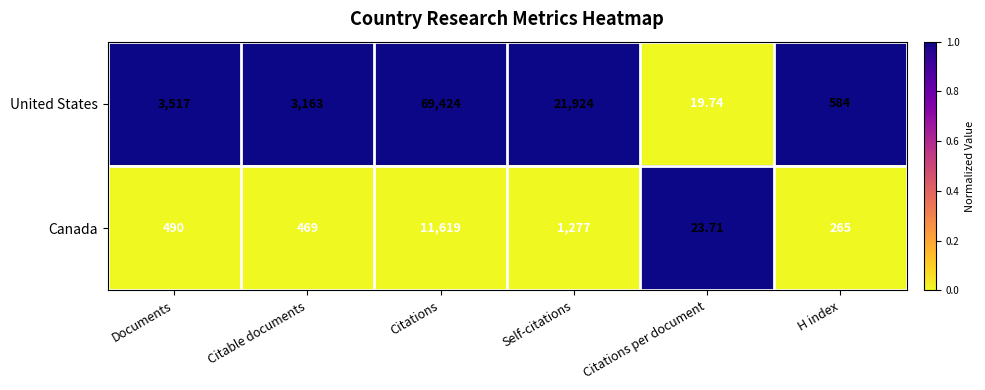

At which category is the sum across all series the highest?

Citations